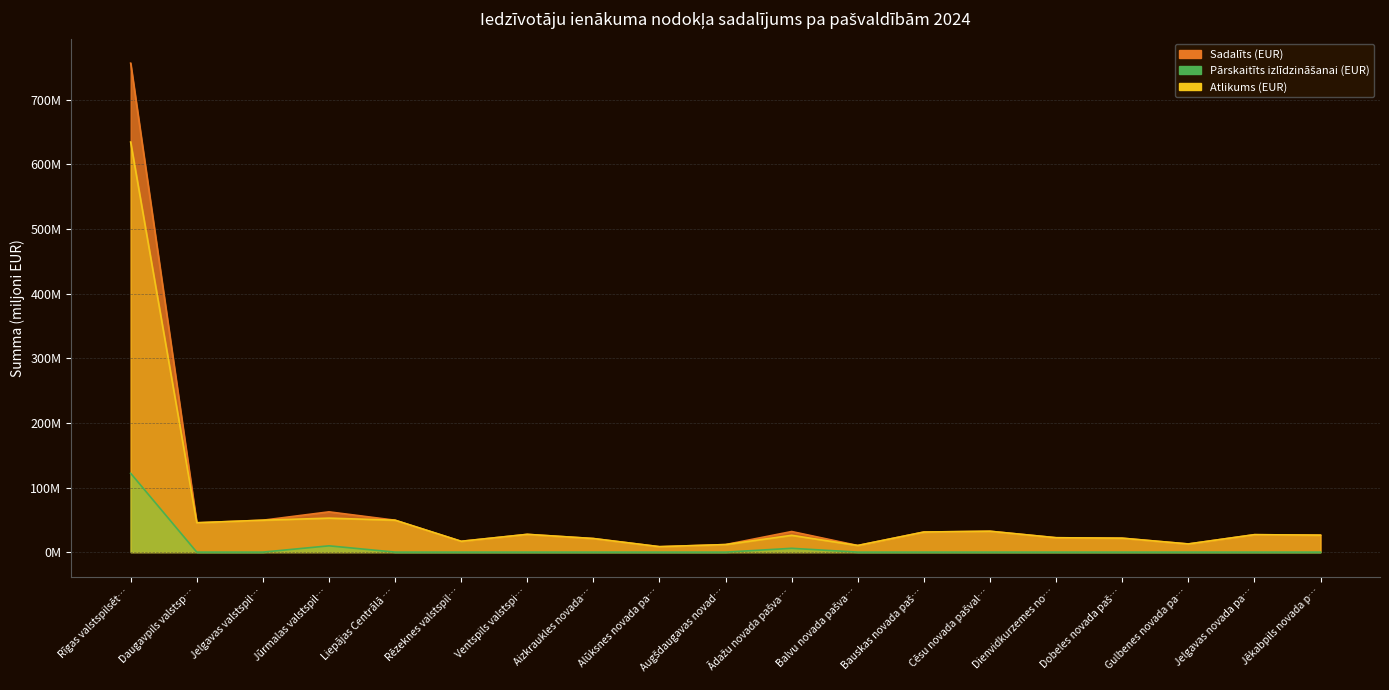

What is the difference between the maximum and second lowest values in the Pārskaitīts izlīdzināšanai (EUR) series?

122.1